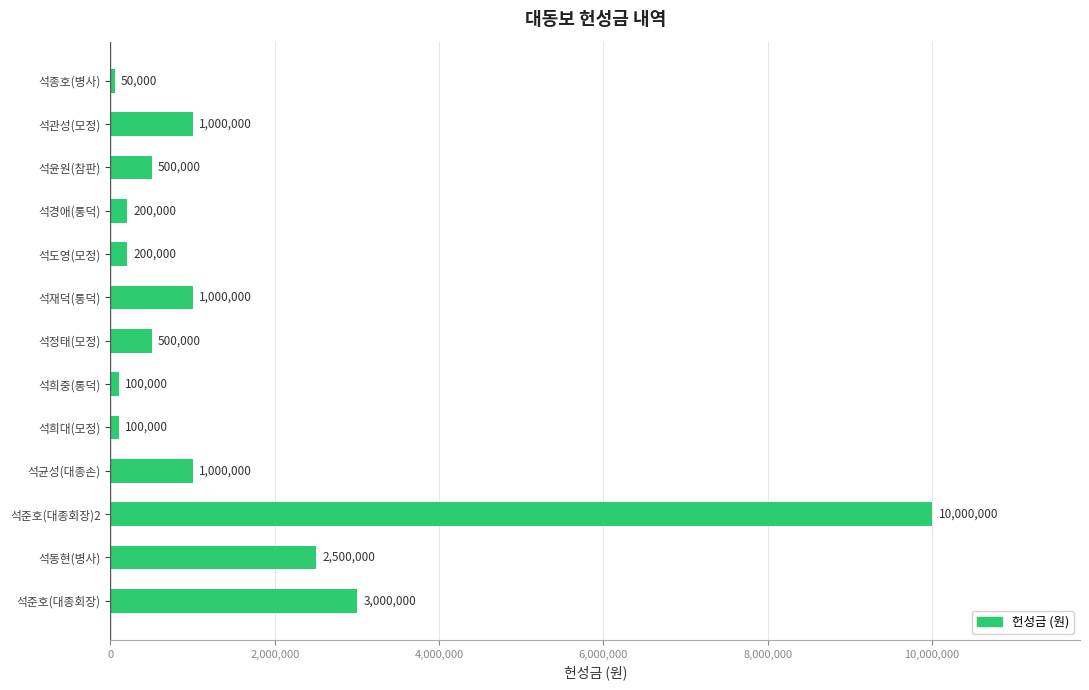

What is the average value?

1550000